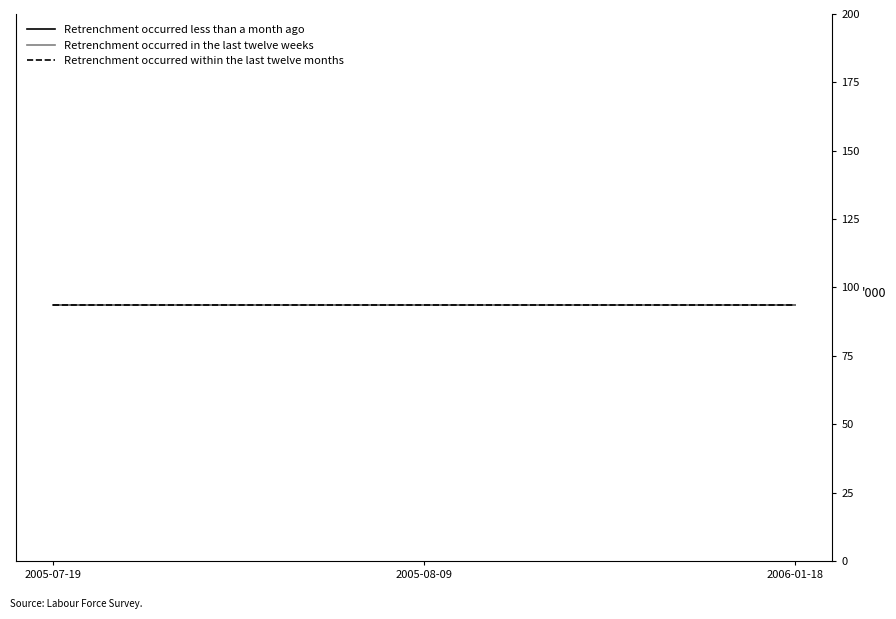

What is the total value across all series at 2006-01-18?

280.6